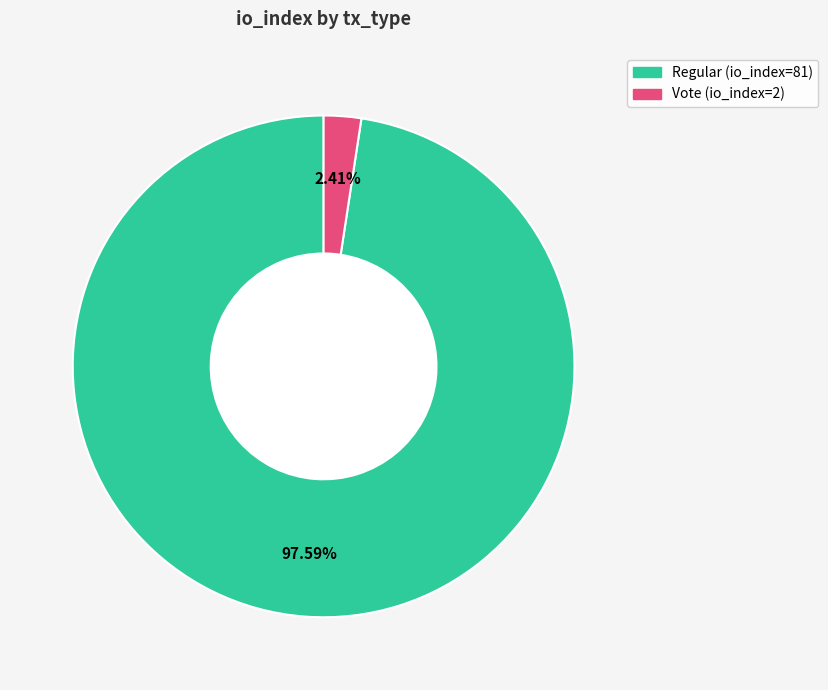

Rank the categories by value from lowest to highest.

Vote (io_index=2), Regular (io_index=81)